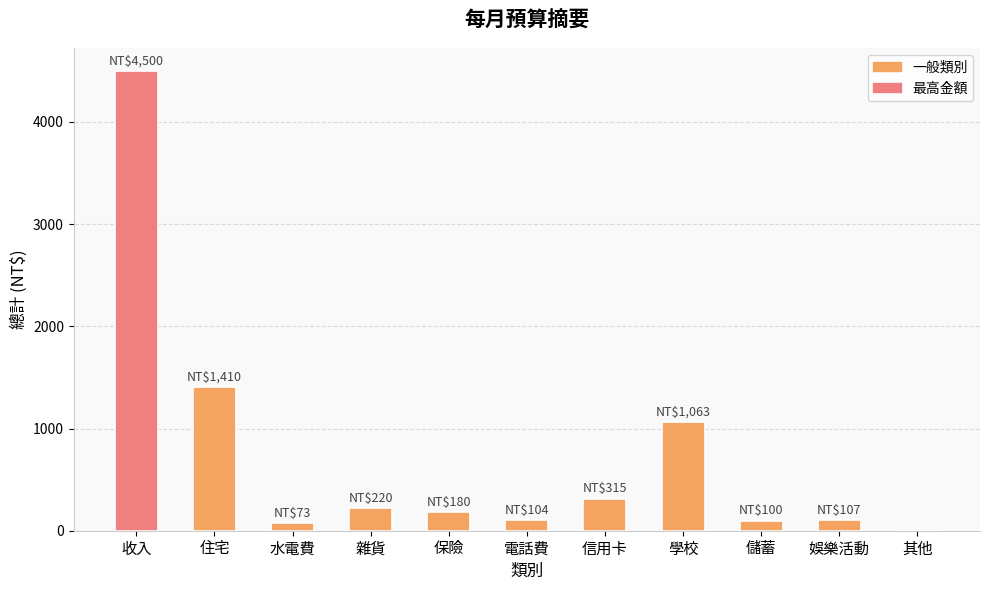

Is it true that the value at 儲蓄 is 100?

True